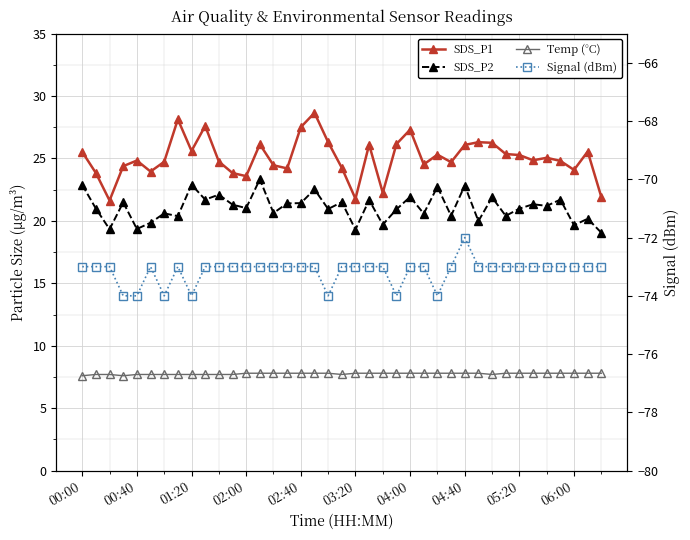

How many lines are shown in the chart?

4